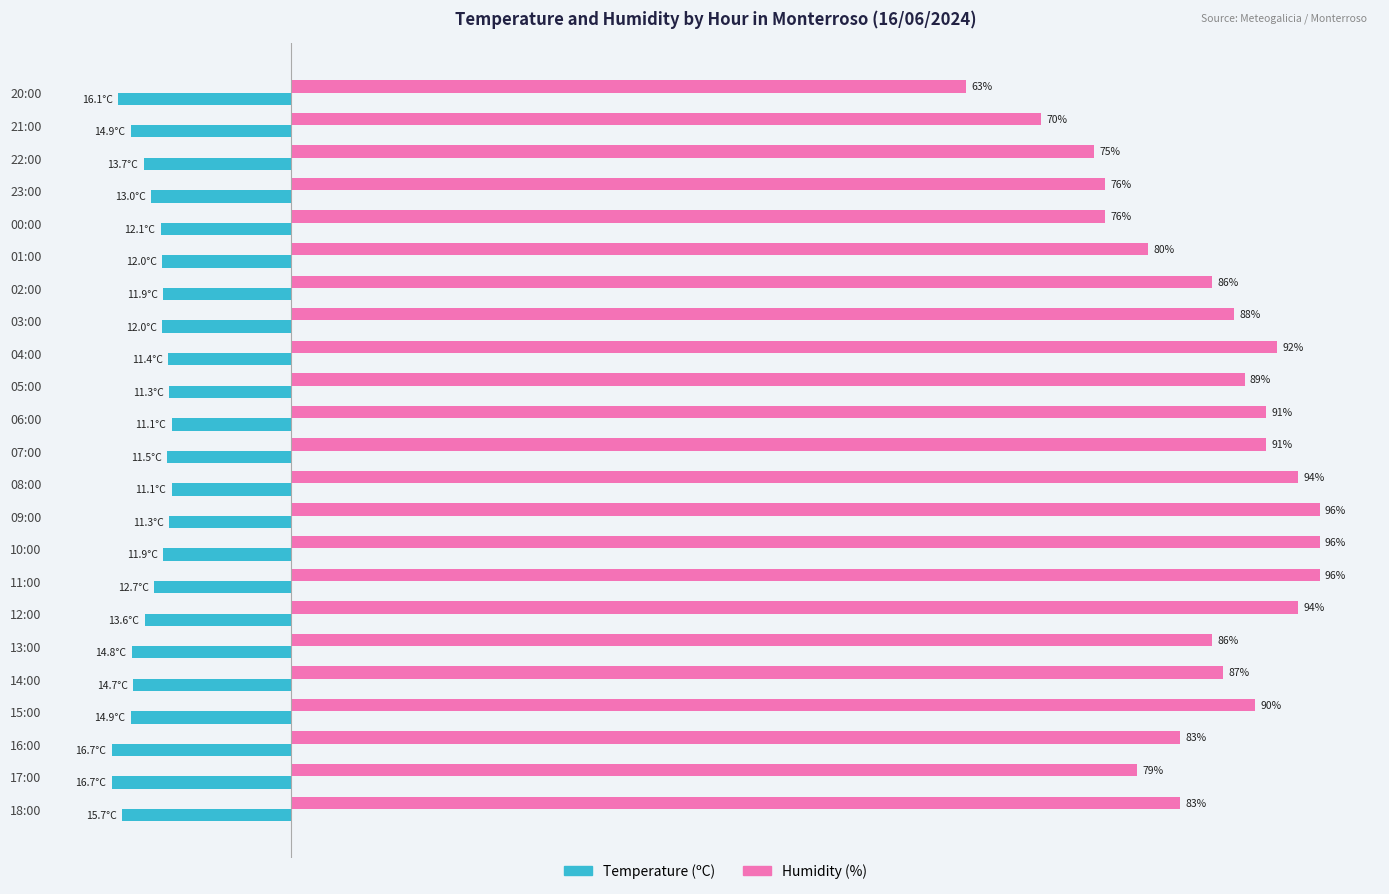

Rank the series at 16:00 from highest to lowest value.

Humidity (%), Temperature (ºC)